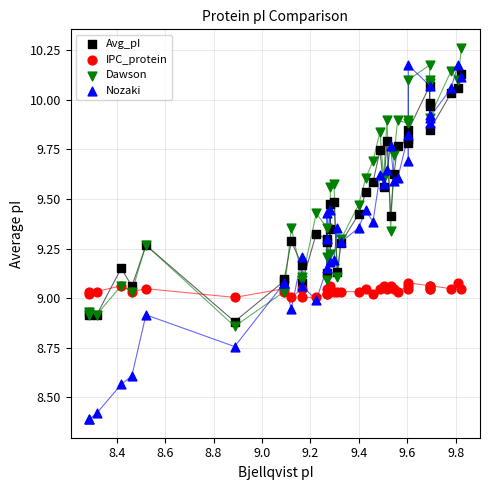

Which series contains the highest Y value?

Dawson